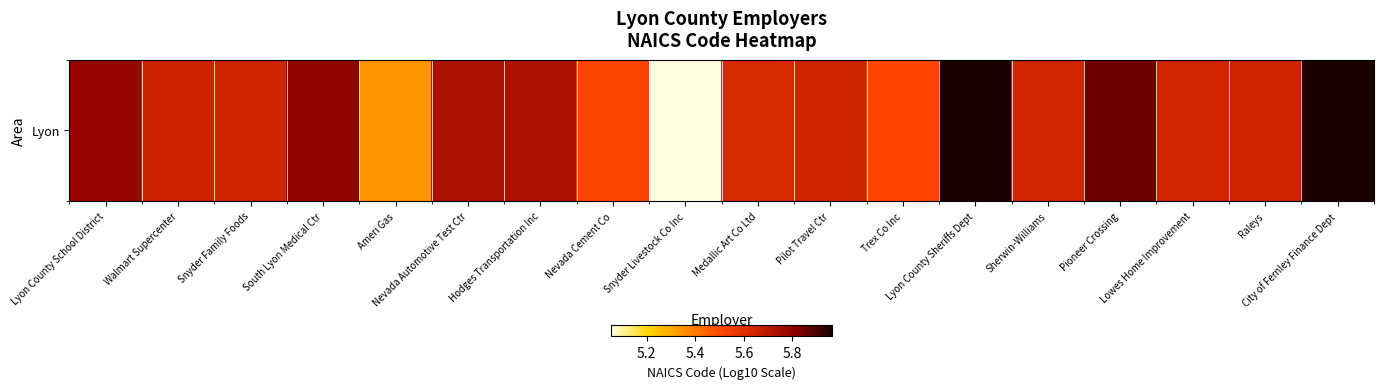

Rank the categories by value from highest to lowest.

City of Fernley Finance Dept, Lyon County Sheriffs Dept, Pioneer Crossing, South Lyon Medical Ctr, Lyon County School District, Hodges Transportation Inc, Nevada Automotive Test Ctr, Walmart Supercenter, Pilot Travel Ctr, Snyder Family Foods, Raleys, Sherwin-Williams, Lowes Home Improvement, Medallic Art Co Ltd, Nevada Cement Co, Trex Co Inc, Ameri Gas, Snyder Livestock Co Inc